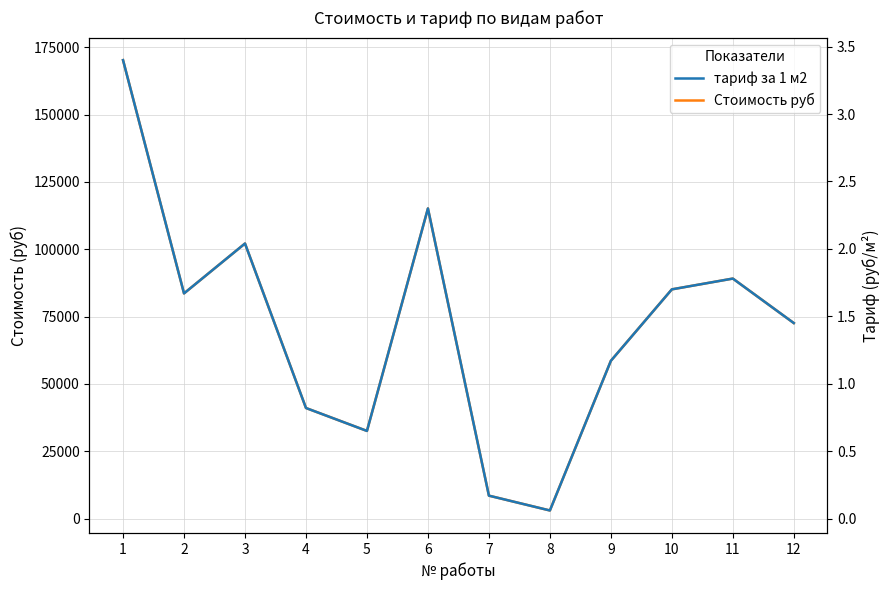

True or false: Стоимость руб has more than 1 points higher than both neighbors.

True